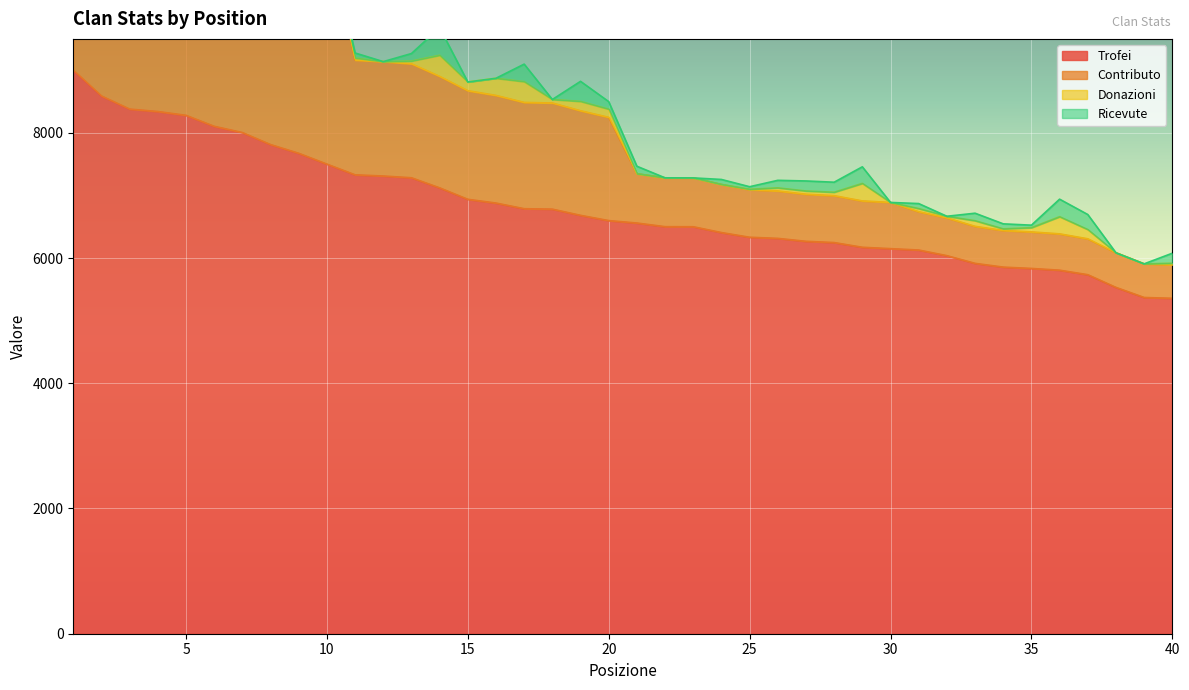

Which series has the widest spread of values?

Contributo